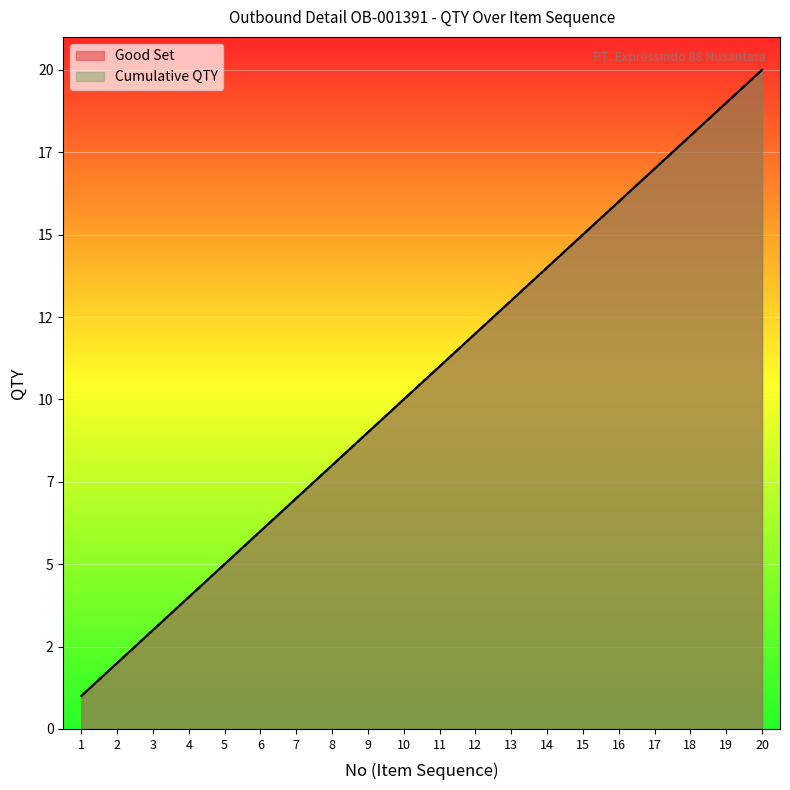

What is the difference between the second highest and minimum values in the Cumulative QTY series?

18